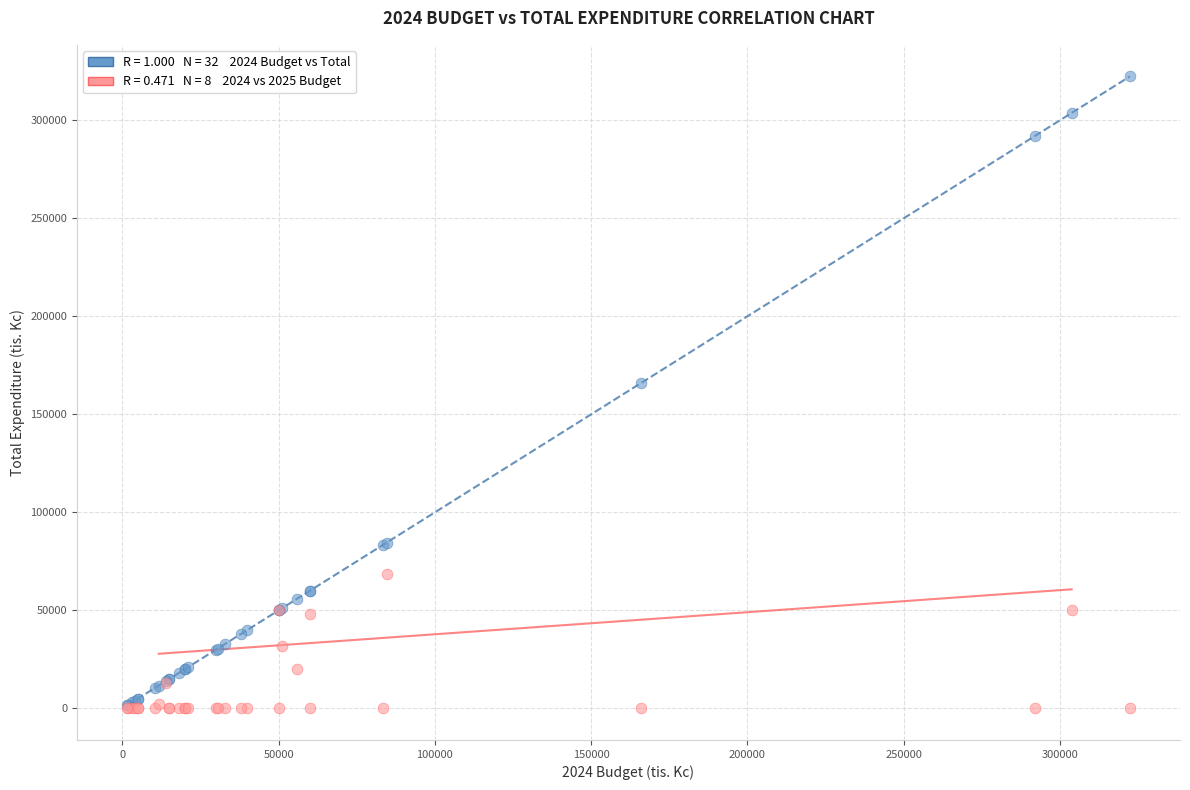

Across all series, what Y value is closest to 161219?

166000.0